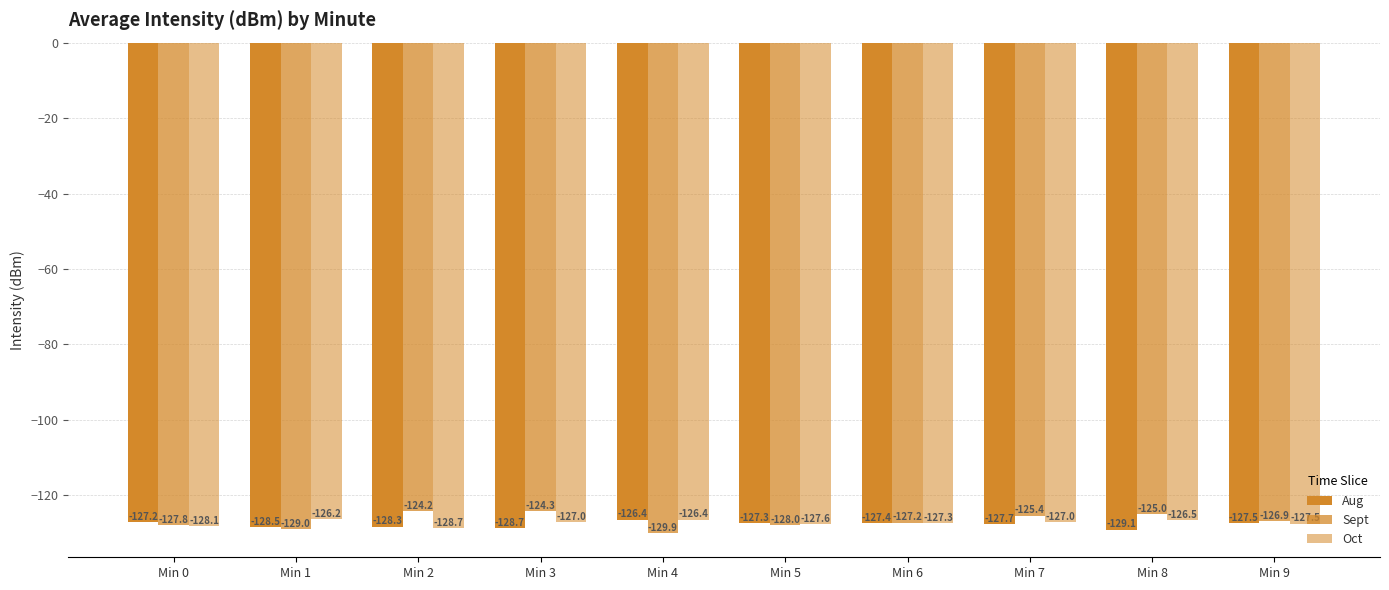

How many values in the Sept series are below -126?

6